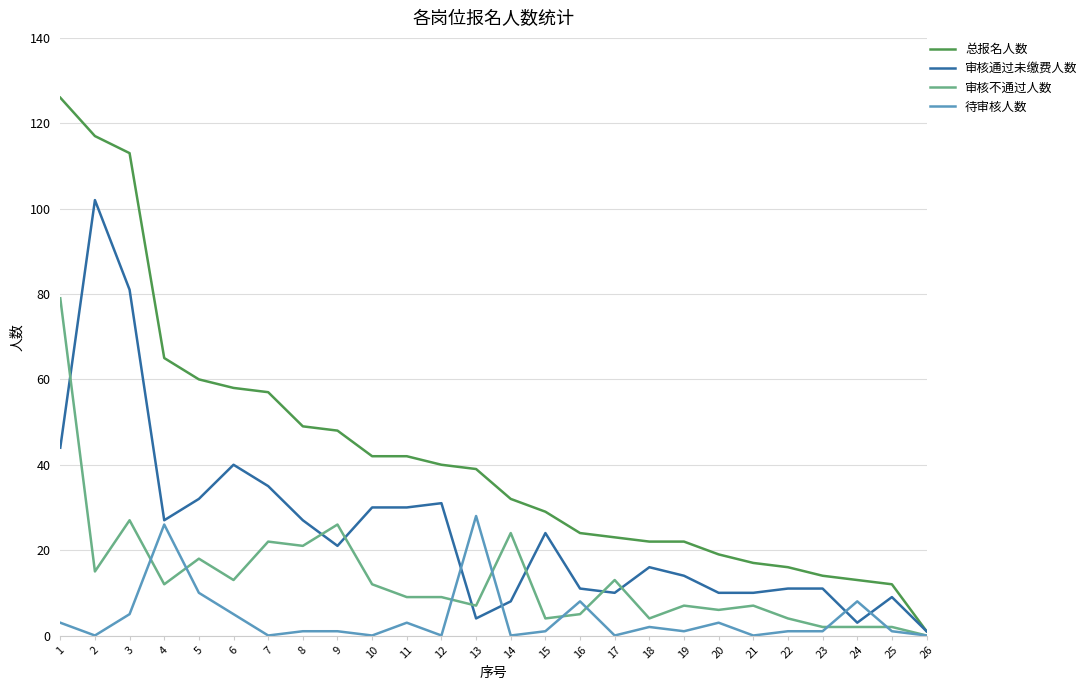

Rank the series by their maximum value, from lowest to highest.

待审核人数, 审核不通过人数, 审核通过未缴费人数, 总报名人数